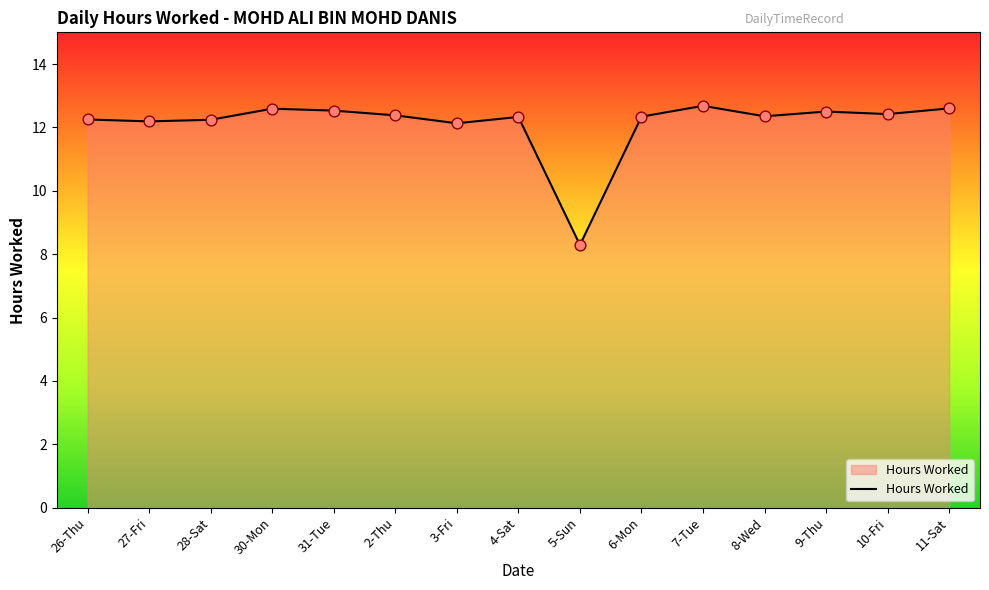

Between 31-Tue and 5-Sun, which is larger?

31-Tue